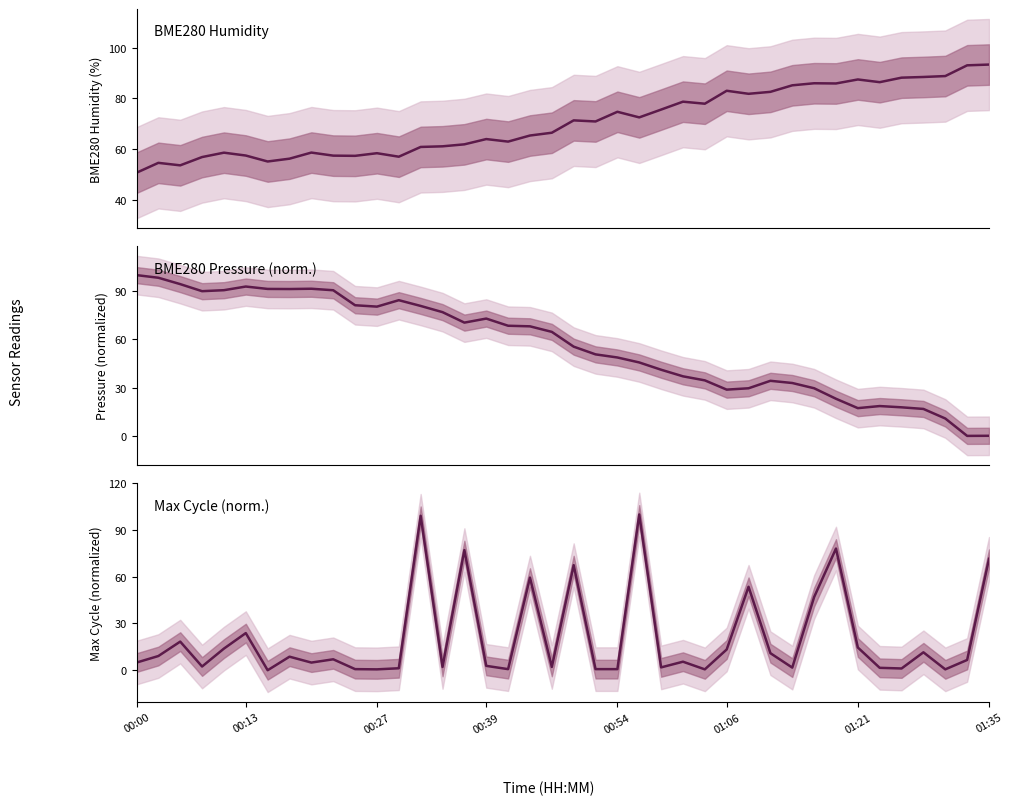

At how many categories does at least one series exceed 70?

37